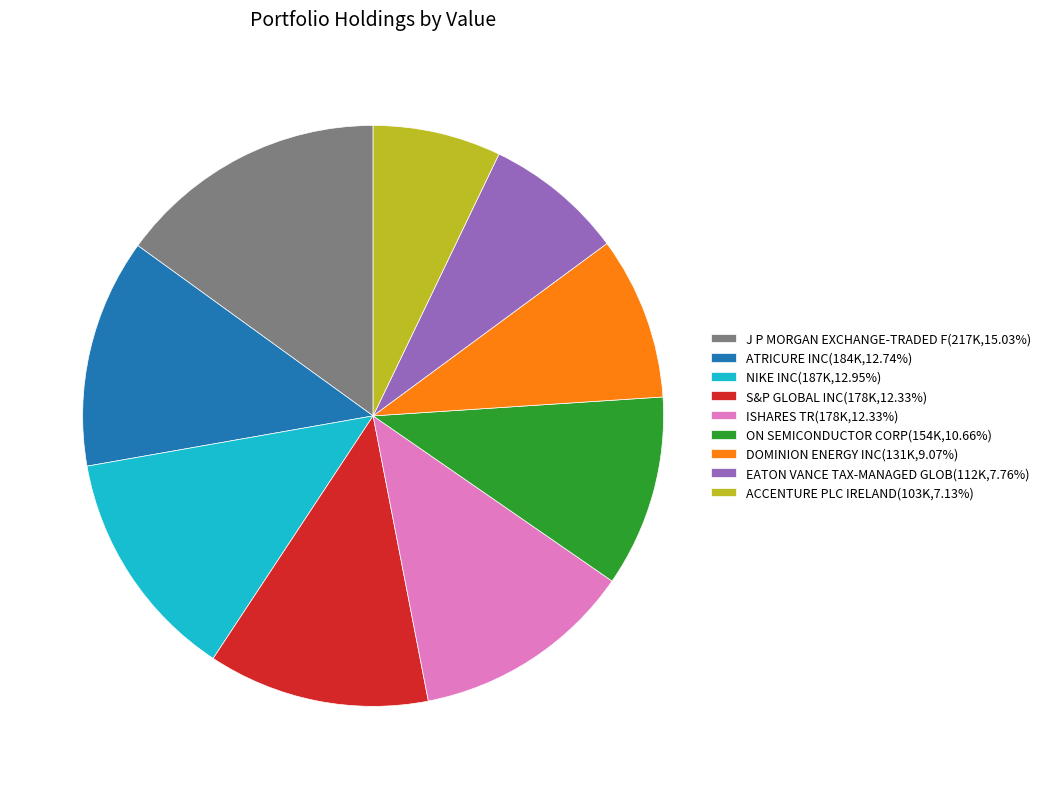

What is the ratio of the value at DOMINION ENERGY INC to the value at EATON VANCE TAX-MANAGED GLOB?

1.2